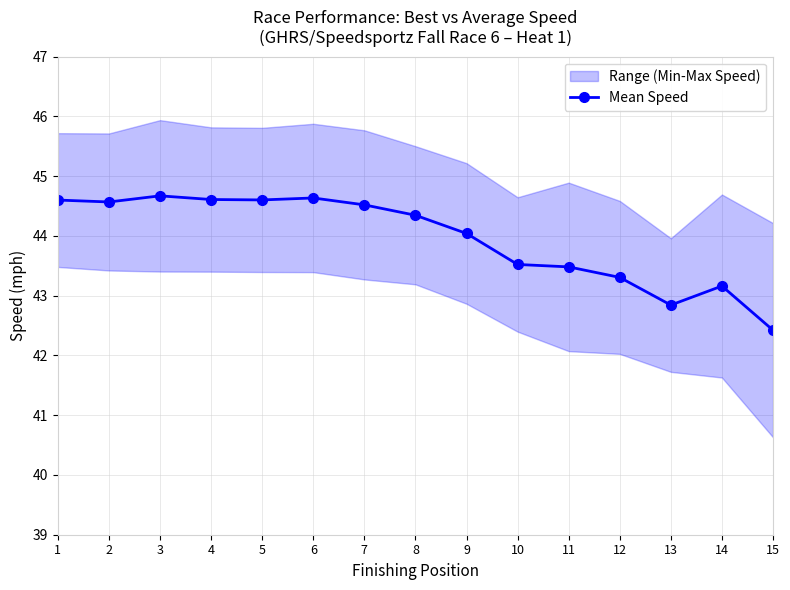

How many data points are less than 44?

6